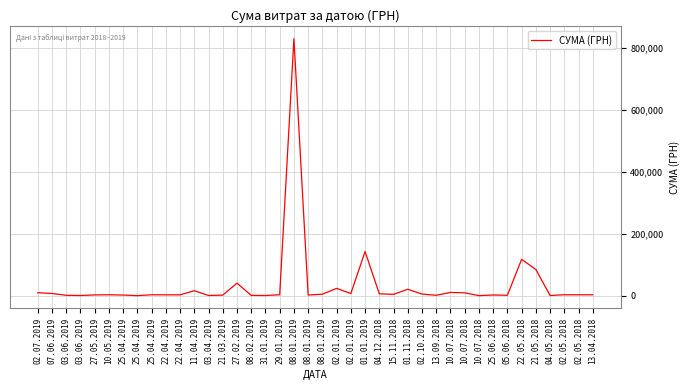

Rank the categories by value from highest to lowest.

08.01.2019, 01.01.2019, 22.05.2018, 21.05.2018, 27.02.2019, 02.01.2019, 01.11.2018, 11.04.2019, 10.07.2018, 02.07.2019, 10.07.2018, 07.06.2019, 02.01.2019, 04.12.2018, 02.10.2018, 08.01.2019, 15.11.2018, 02.05.2018, 10.05.2019, 25.04.2019, 29.01.2019, 02.05.2018, 13.04.2018, 22.04.2019, 22.04.2019, 27.05.2019, 25.06.2018, 08.01.2019, 25.04.2019, 21.03.2019, 05.06.2018, 13.09.2018, 03.06.2019, 08.02.2019, 03.04.2019, 31.01.2019, 03.06.2019, 04.05.2018, 10.07.2018, 25.04.2019